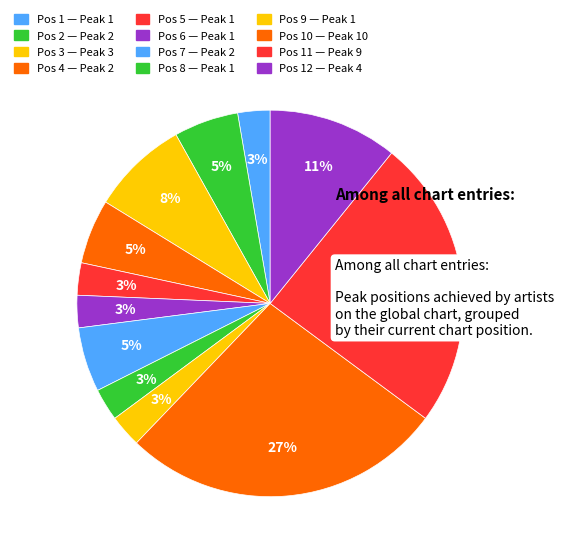

Count the number of slices in the pie.

12